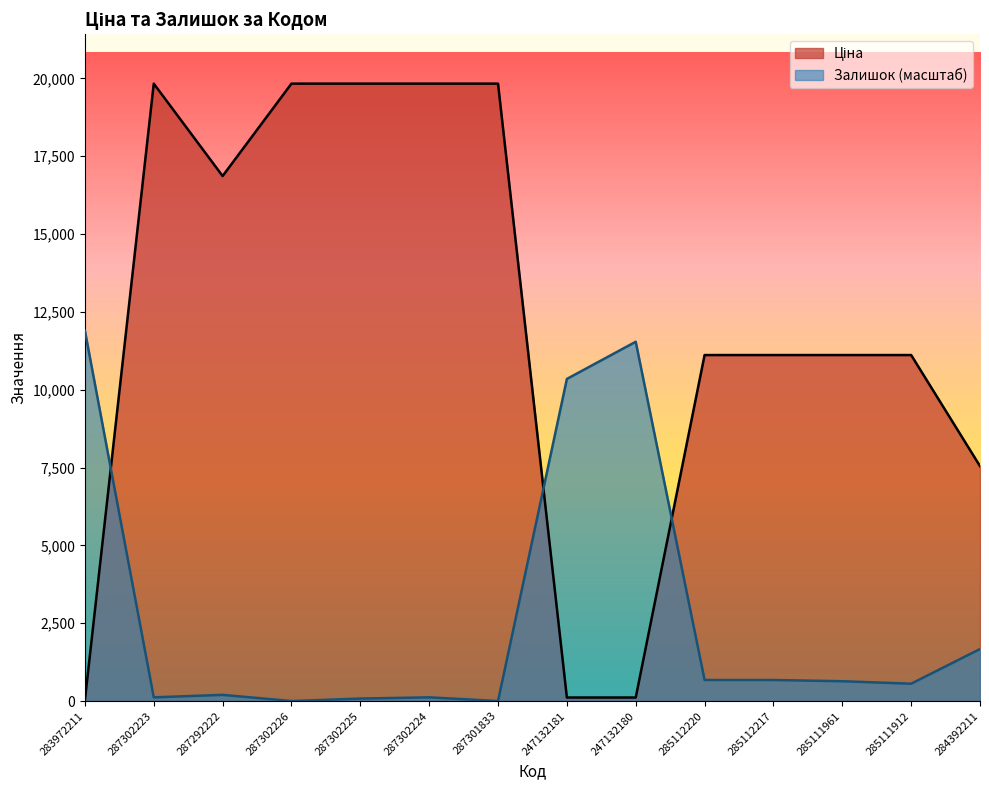

True or false: Залишок has more than 0 points higher than both neighbors.

True